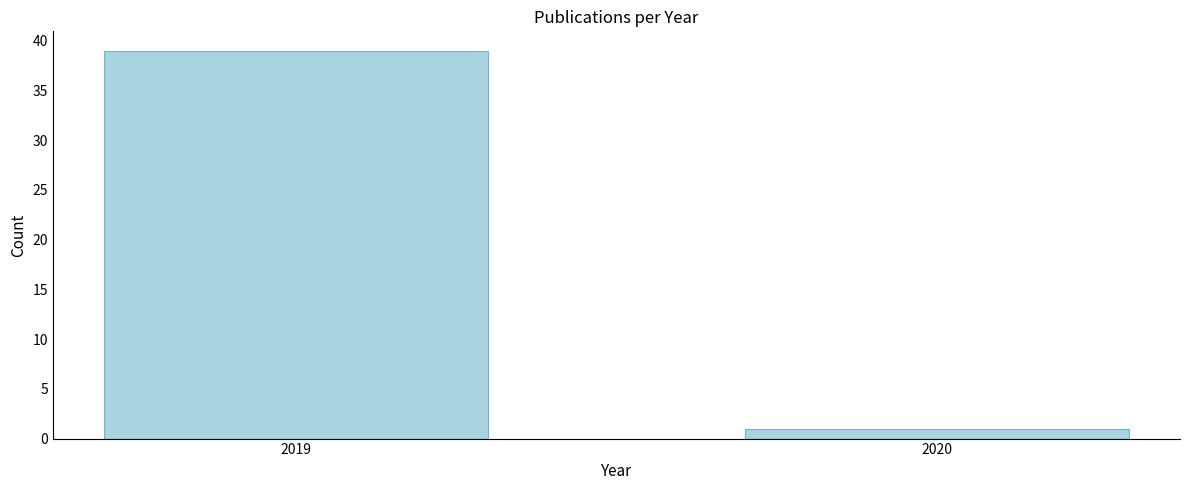

Reading left to right, extract all data points from this chart.

39	1